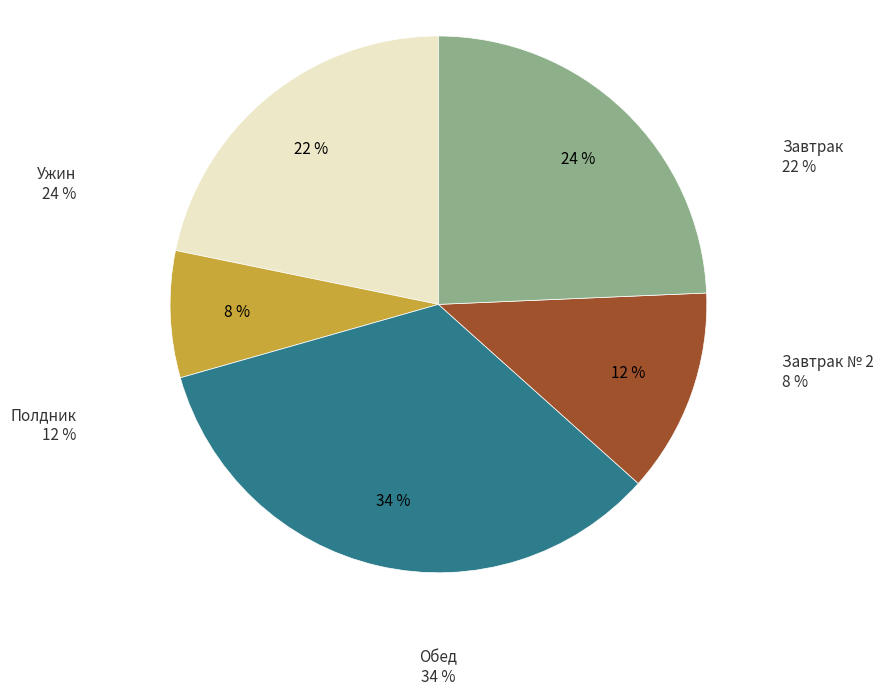

How many segments does this pie chart have?

5